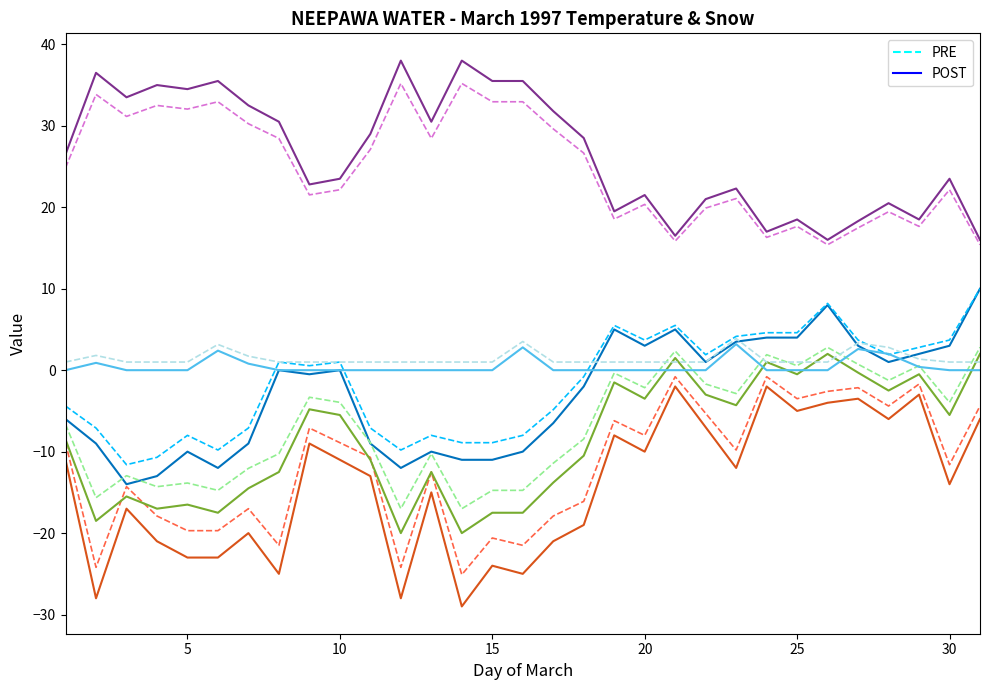

What is the smallest value displayed?

-29.0